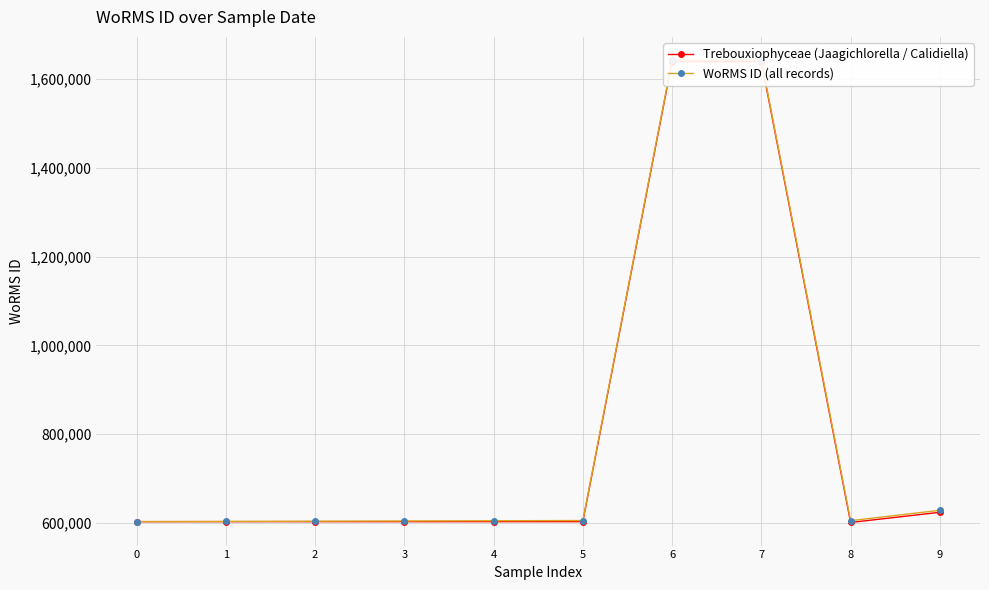

Reading right to left, list all the values displayed in this chart.

Trebouxiophyceae (Jaagichlorella / Calidiella): 9=623865	8=600921	7=1639518	6=1639518	5=602750	4=602750	3=602750	2=602750	1=602750	0=602750
WoRMS ID (all records): 9=628365	8=604921	7=1643018	6=1642518	5=605250	4=604750	3=604250	2=603750	1=603250	0=602750